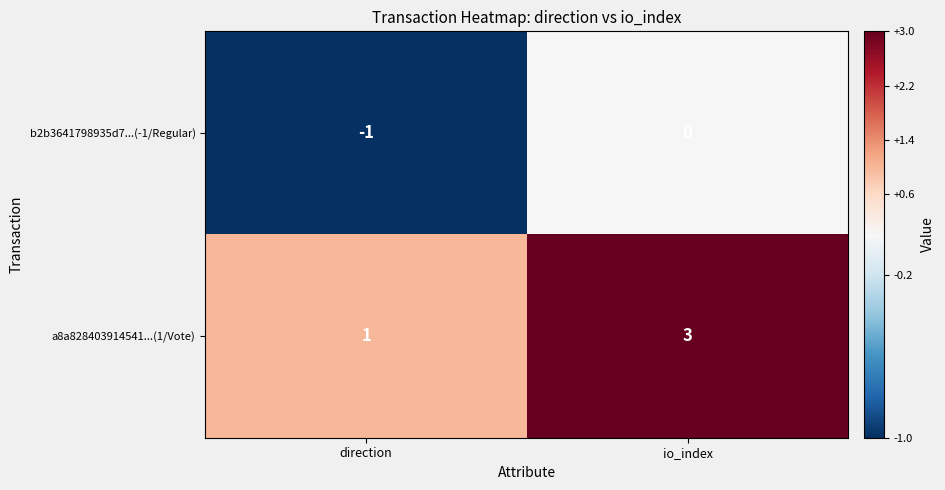

How many series are shown in this chart?

2